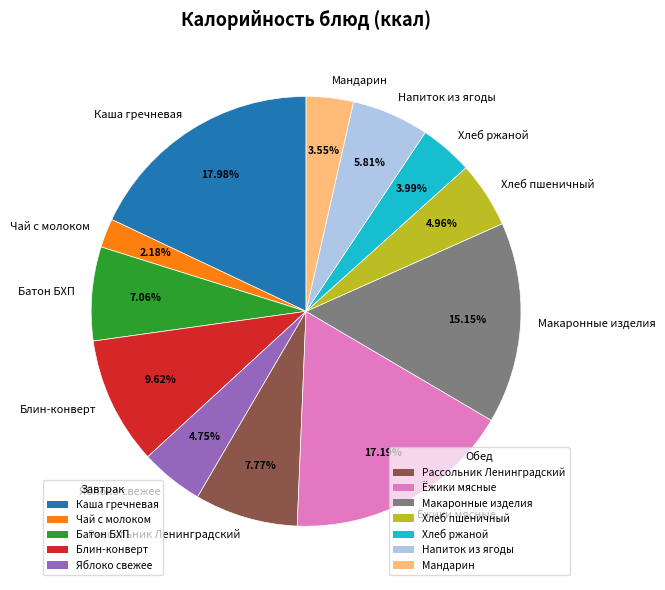

To the nearest percent, what is the average slice percentage?

8%